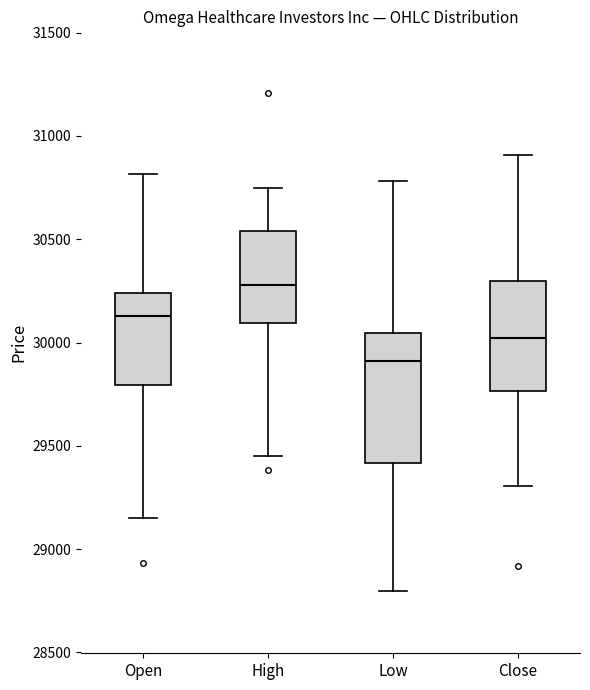

Which box has the lowest median line?

Low